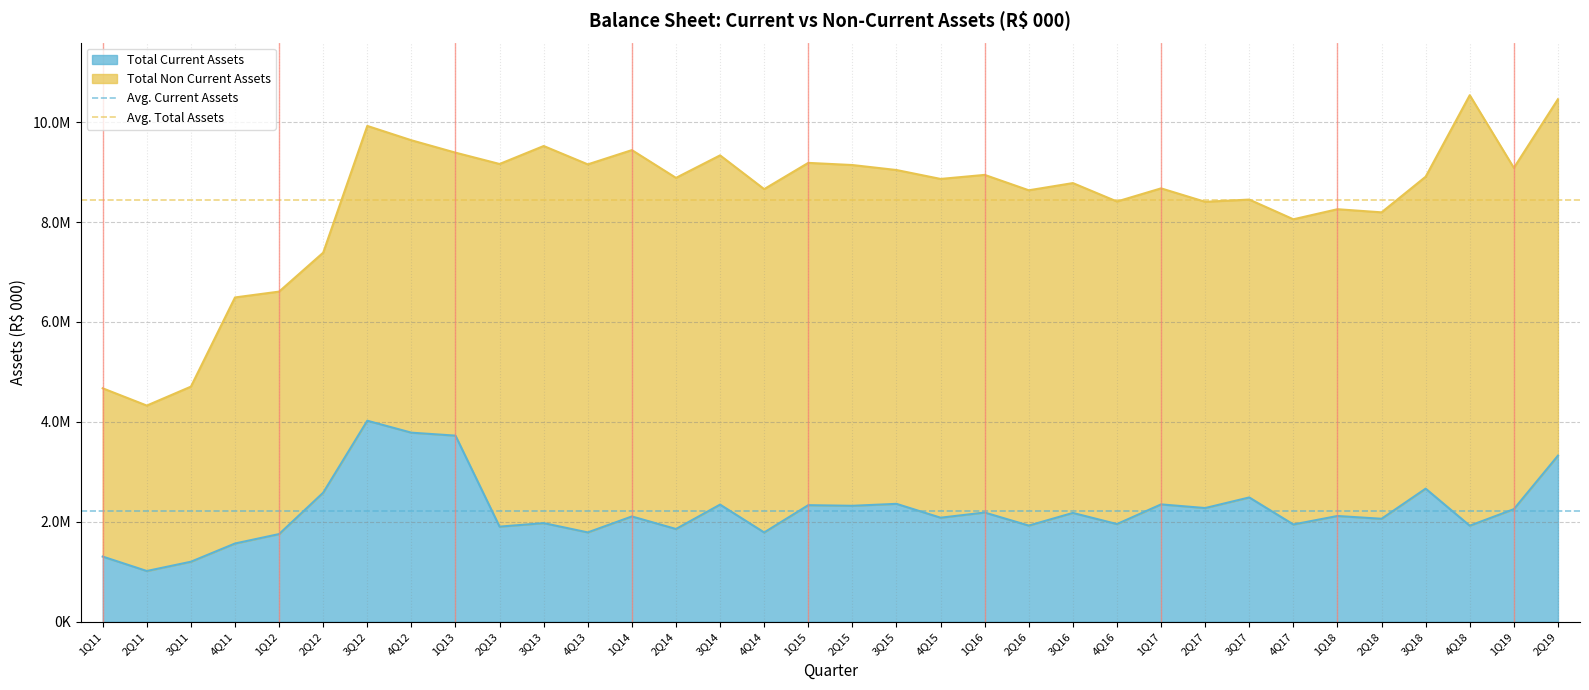

At how many categories does at least one series exceed 6914139?

2